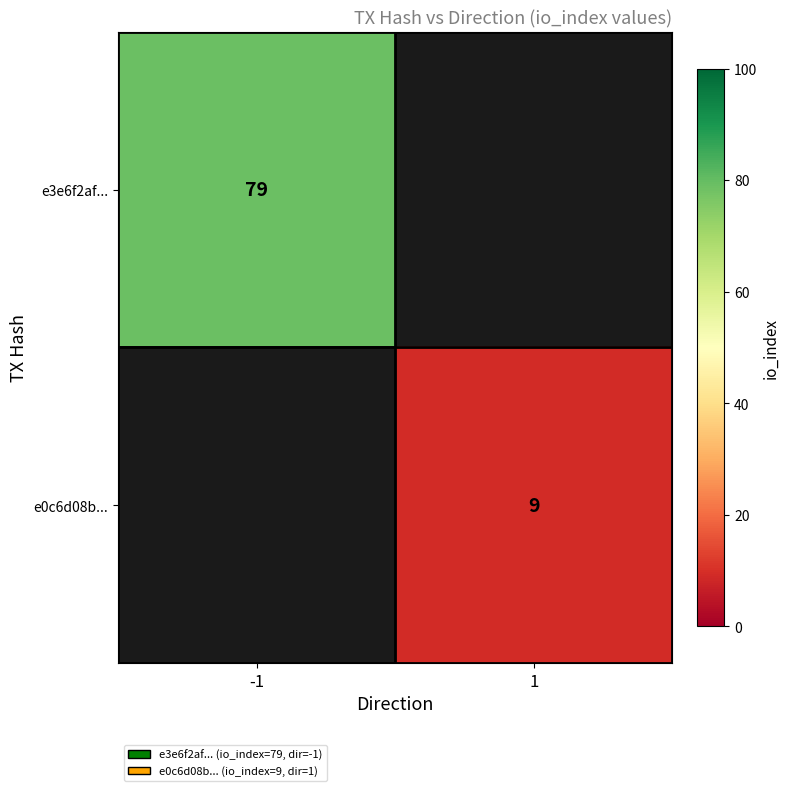

The e3e6f2af... series shows 79 at -1. True or false?

True